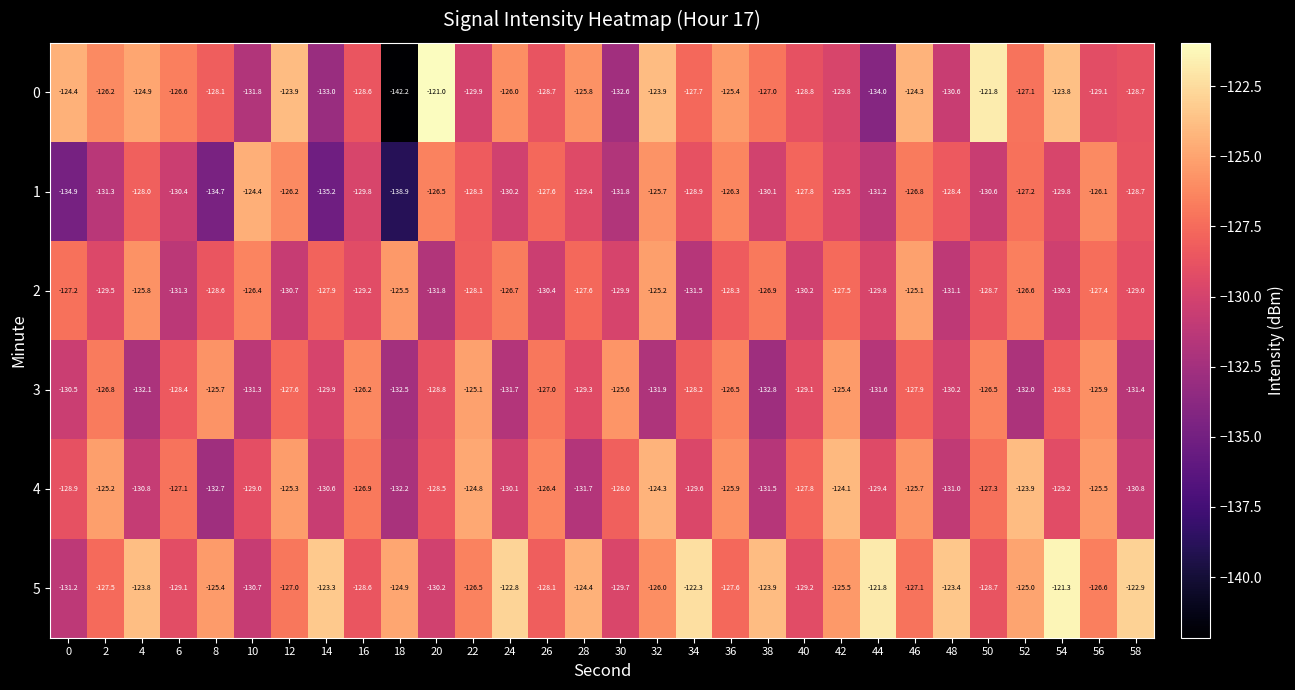

Count the number of data series in this chart.

6